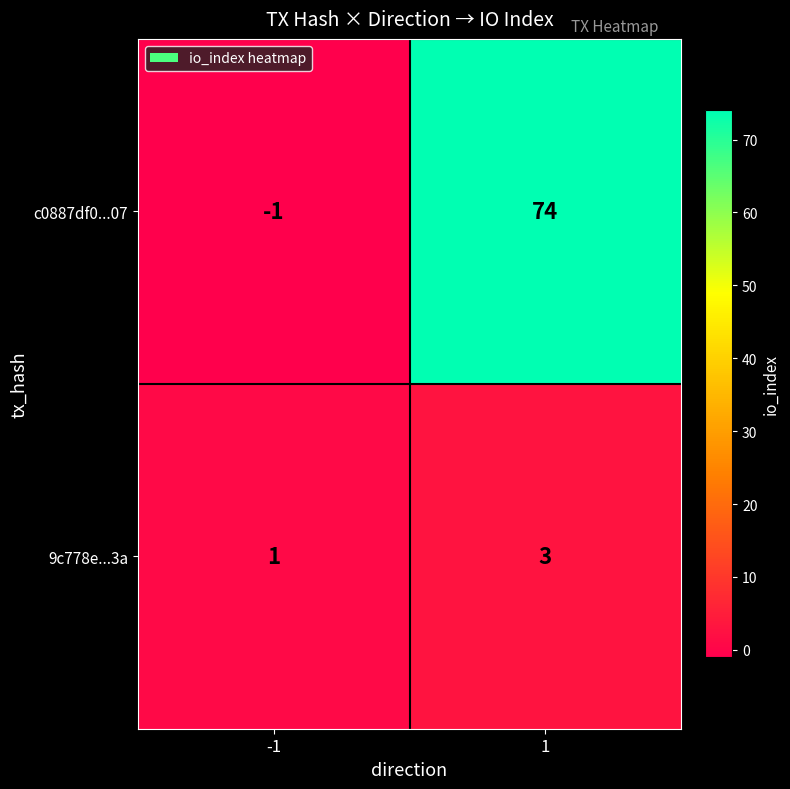

Rank the series by their average value, from highest to lowest.

c0887df0...07, 9c778e...3a